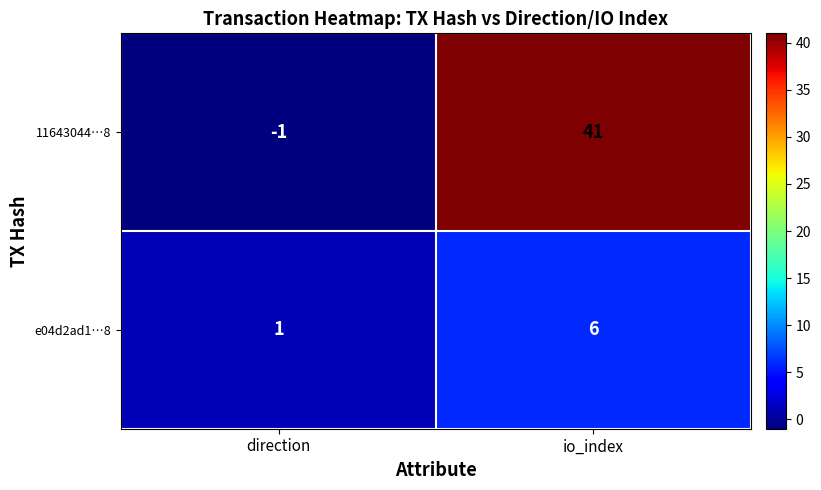

At which label is e04d2ad1…8 closest to 3?

direction